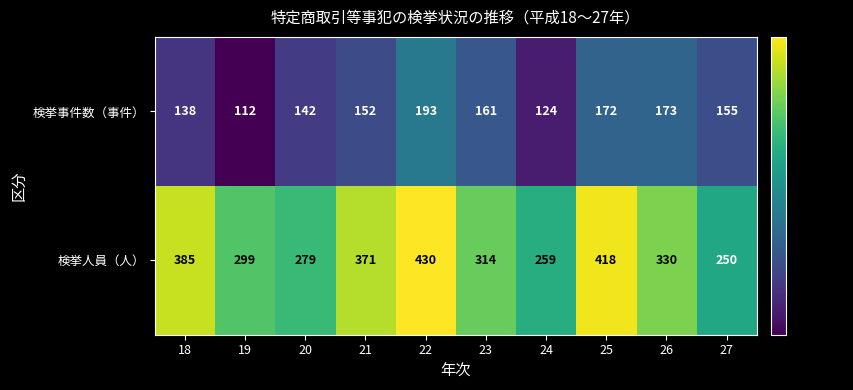

Which series has the largest total across all categories?

検挙人員（人）